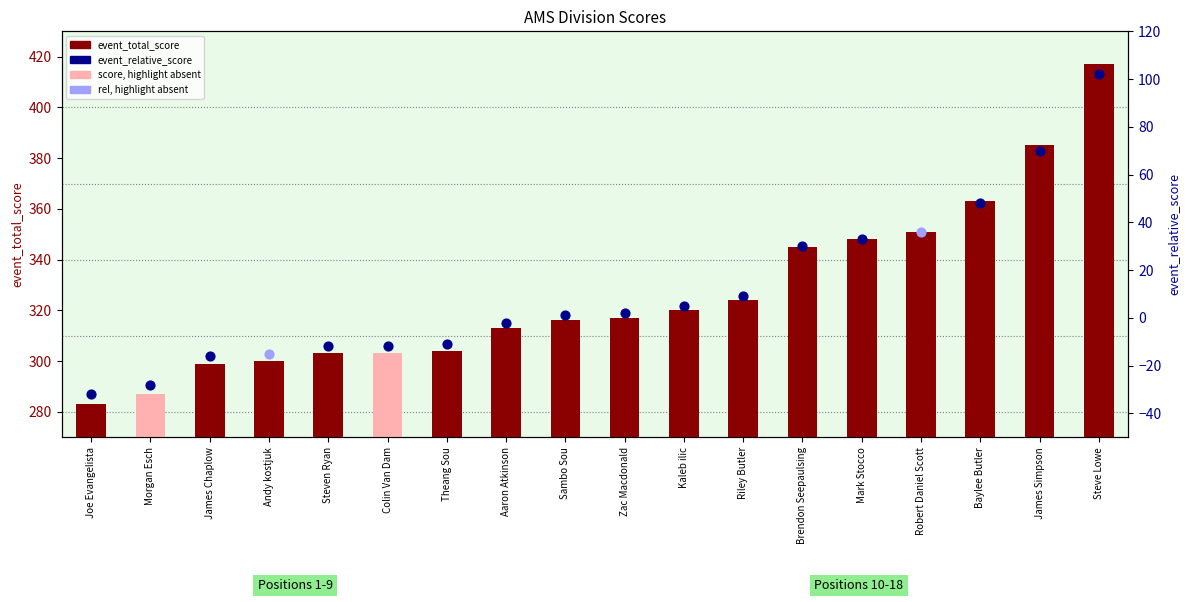

What is the change in value from Morgan Esch to Steve Lowe?

+130